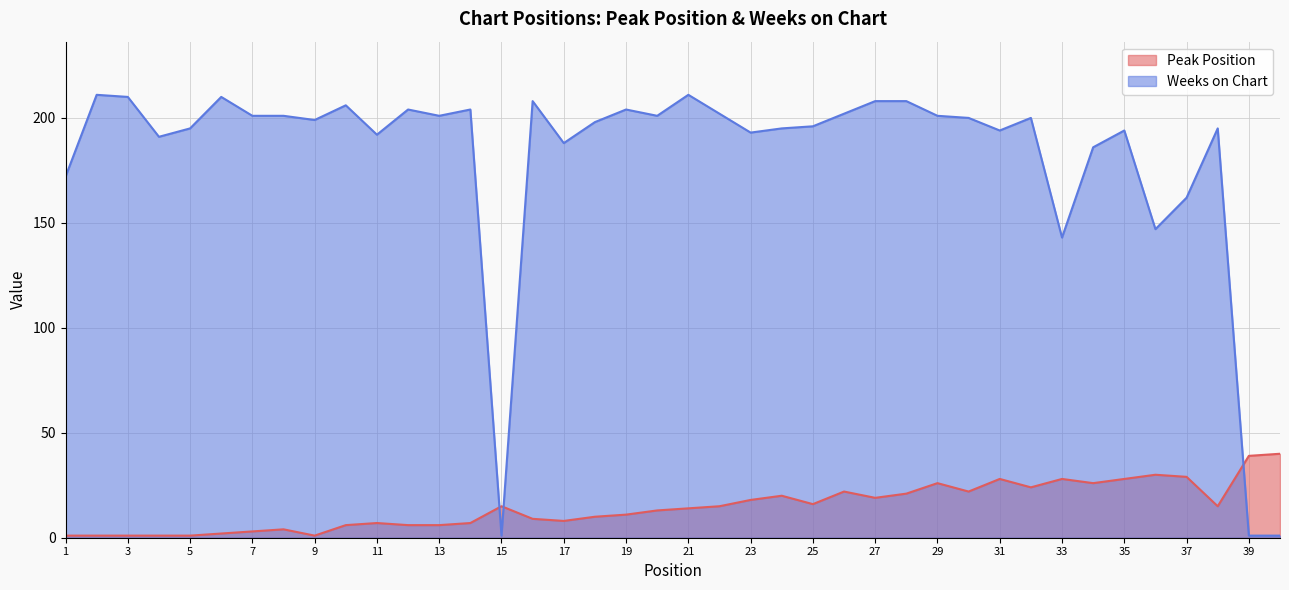

What is the highest value of the Weeks on Chart series?

211